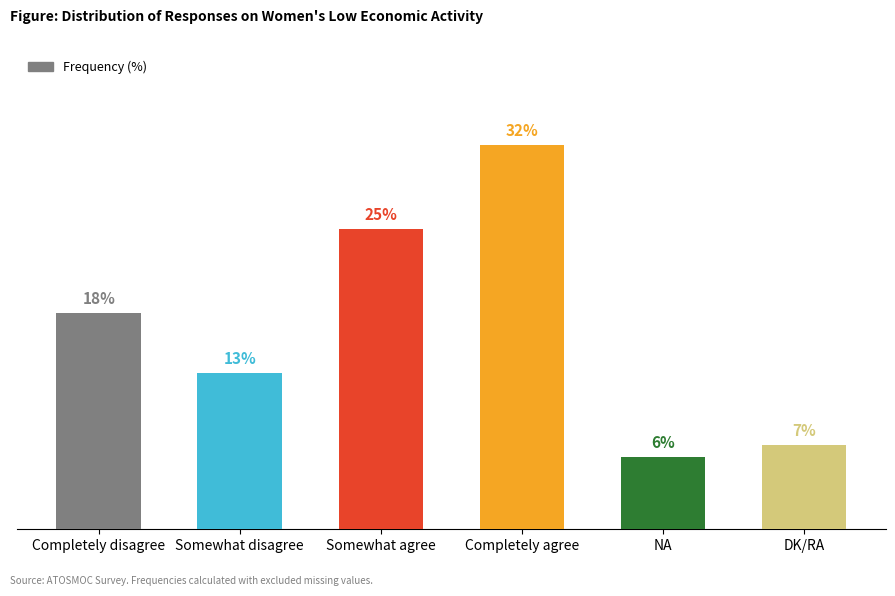

Between Somewhat agree and NA, which is larger?

Somewhat agree